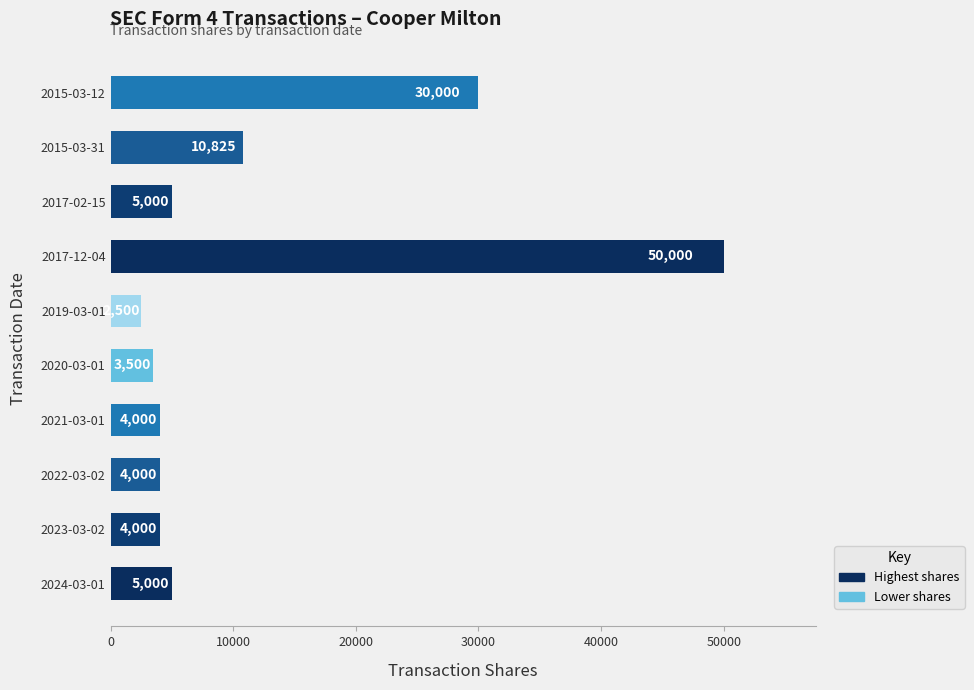

What is the smallest value displayed?

2500